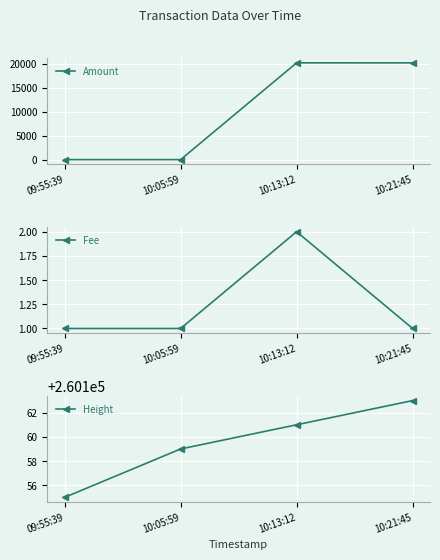

Where is the first local maximum for Amount?

10:13:12